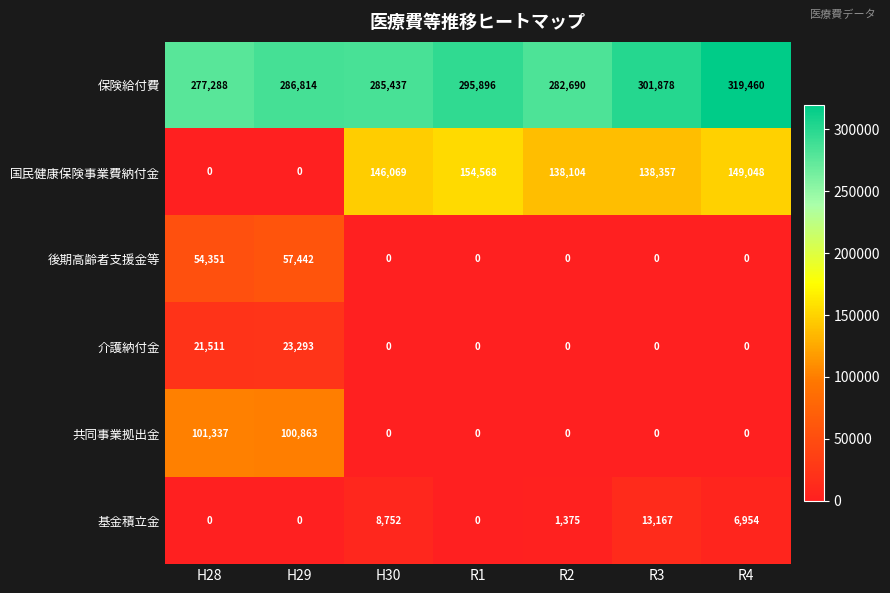

At which category does the chart reach its peak across all series?

R4